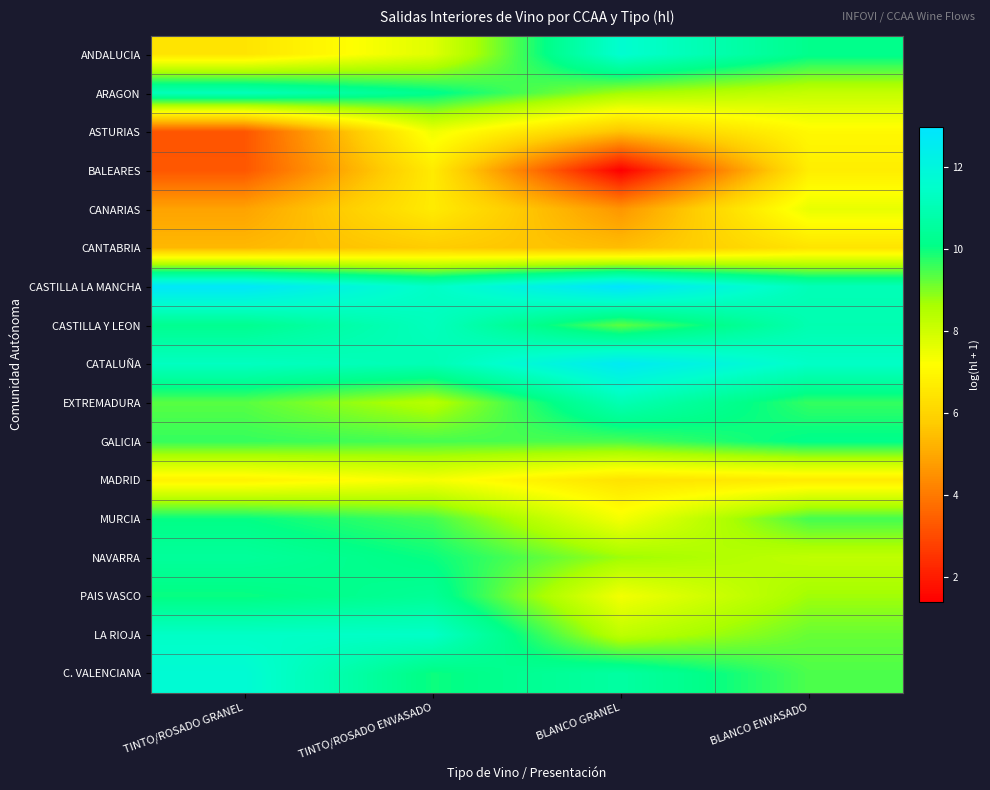

Which has a higher value, BLANCO GRANEL or TINTO/ROSADO ENVASADO?

BLANCO GRANEL